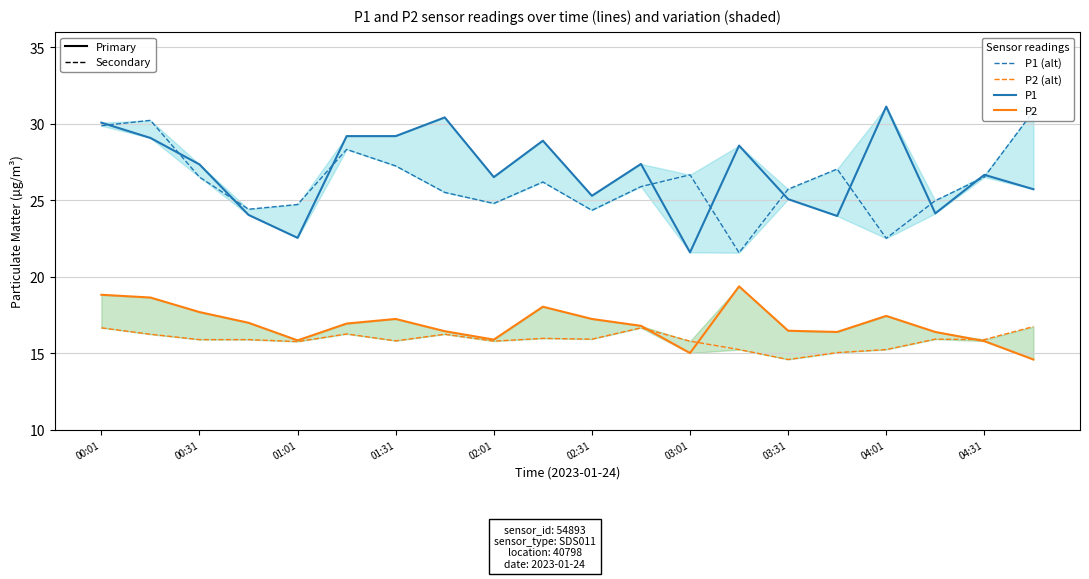

Is the value of P1 (alt) at 12 greater than the value of P2 (alt) at 13?

Yes